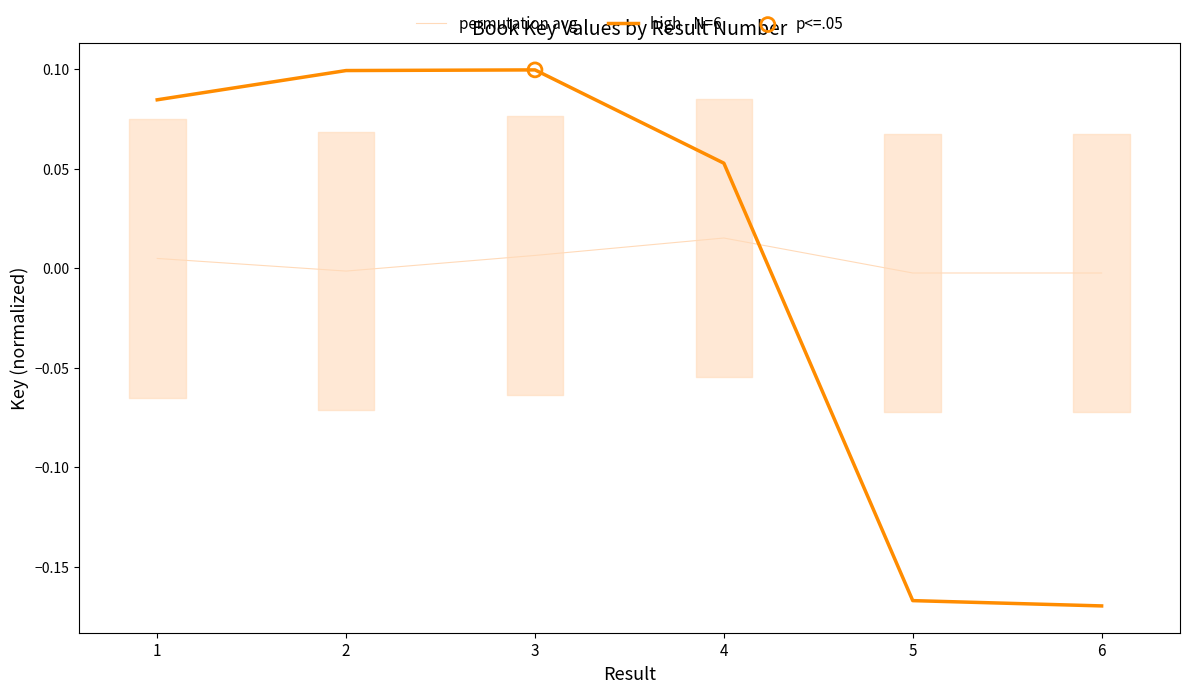

What is the total value across all series at 4?

0.1